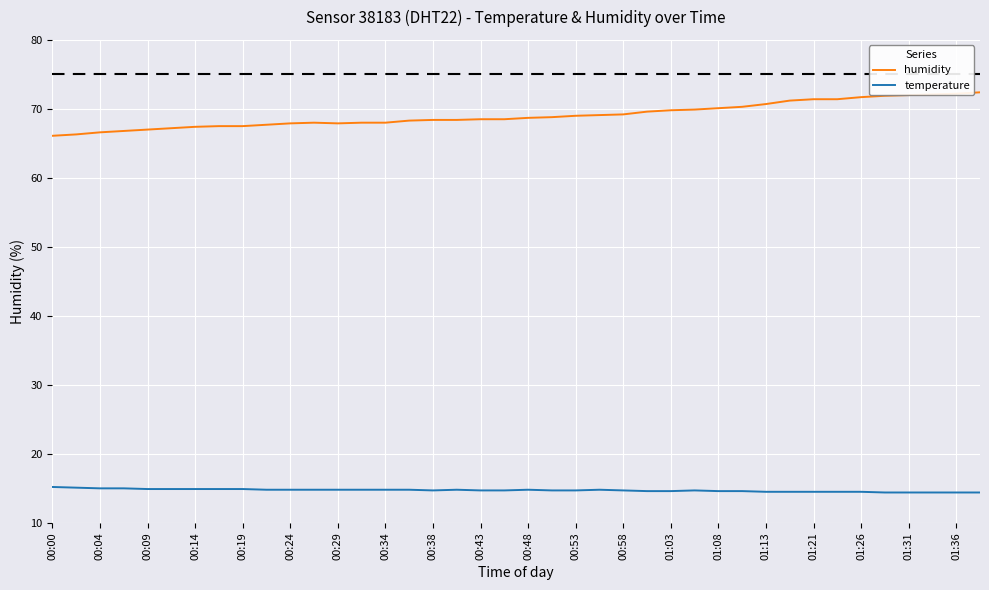

True or false: humidity and temperature cross at least once.

False